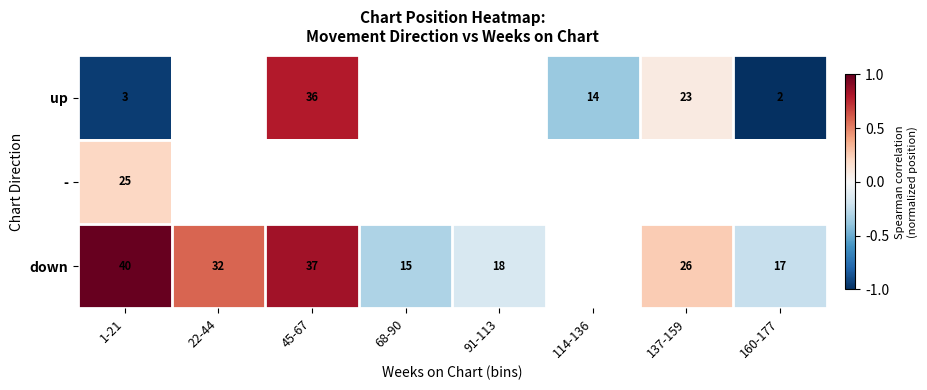

The down series shows -0.3 at 68-90. True or false?

True